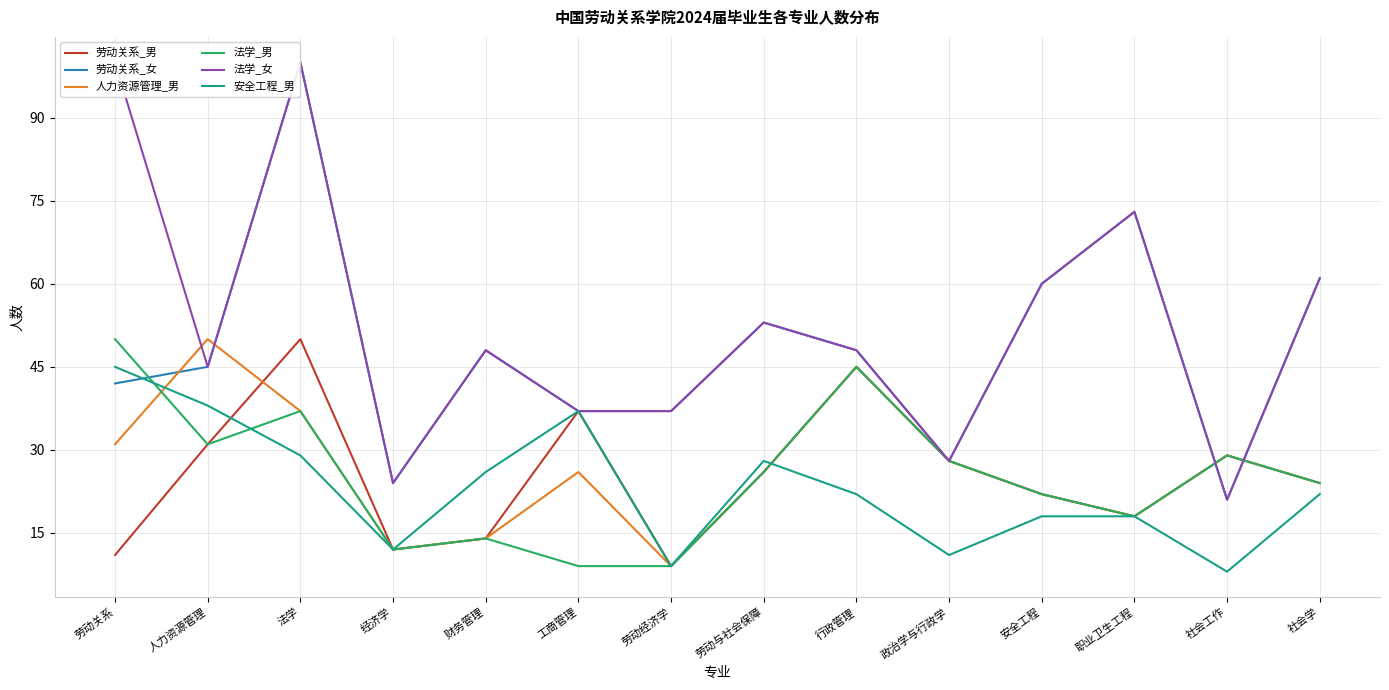

How many categories are shown in the chart?

14